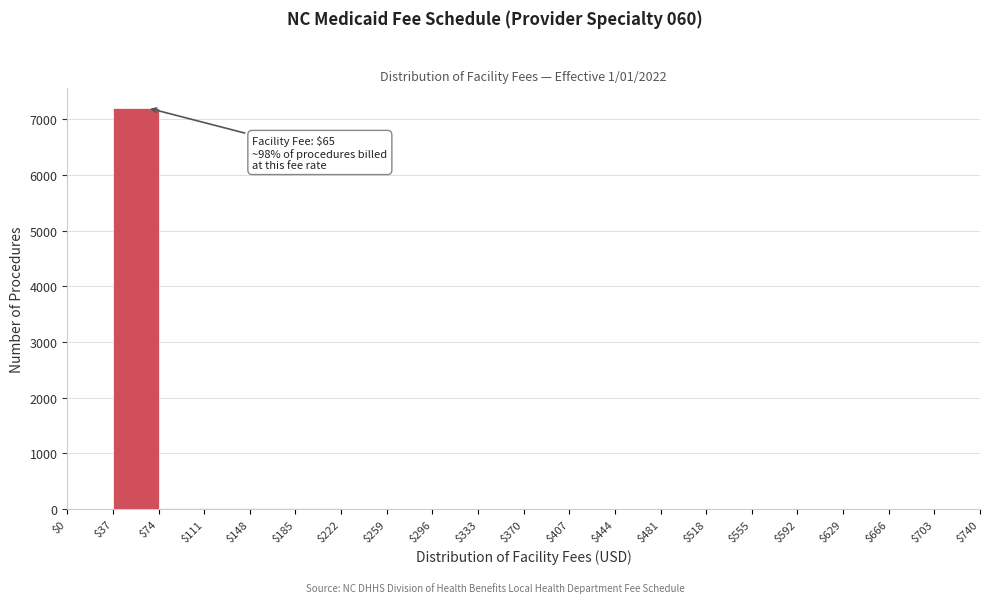

Which range on the x-axis has the tallest bar?

$37 to $74